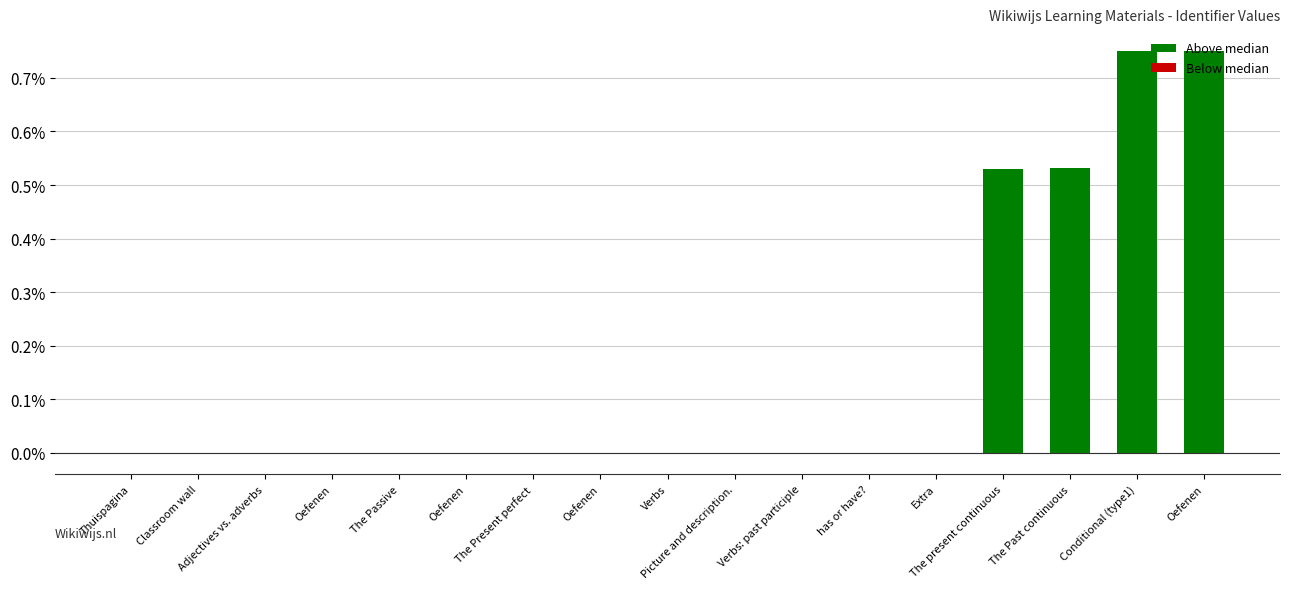

How many negative values does the Below median series have?

8